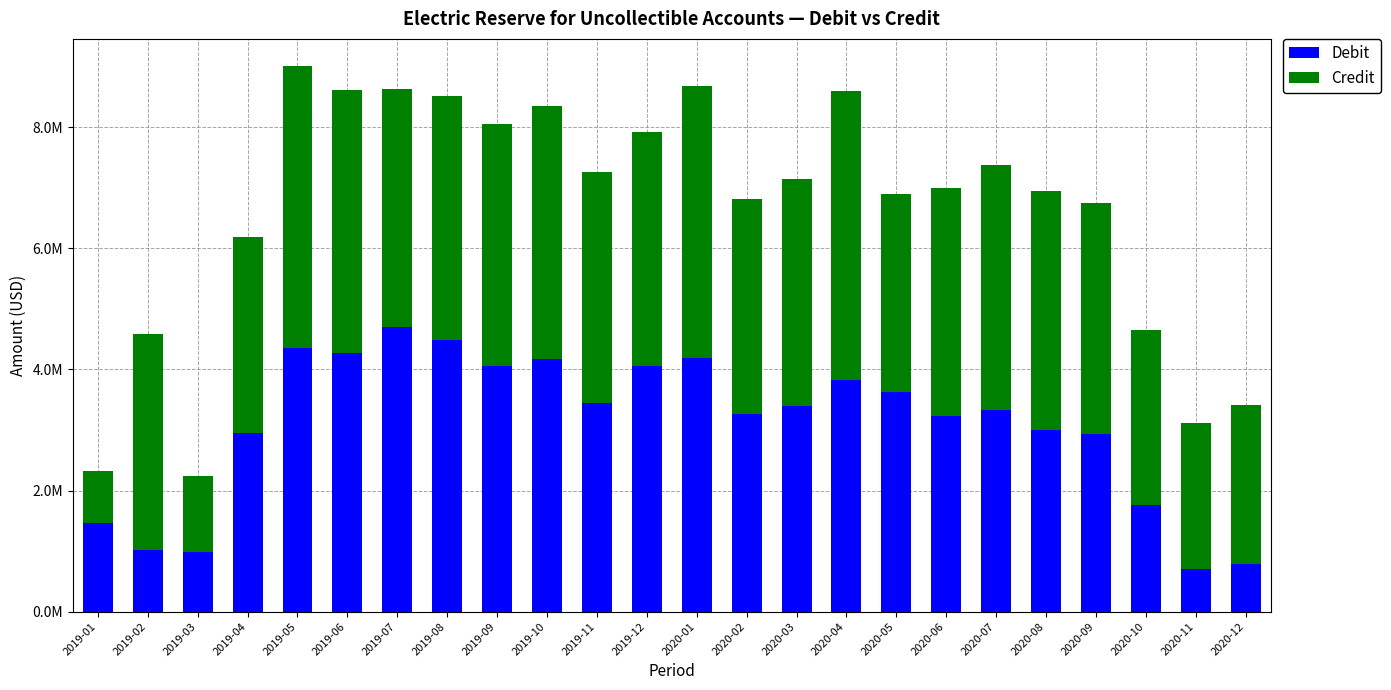

Are the bars grouped side by side (vs. stacked)?

No